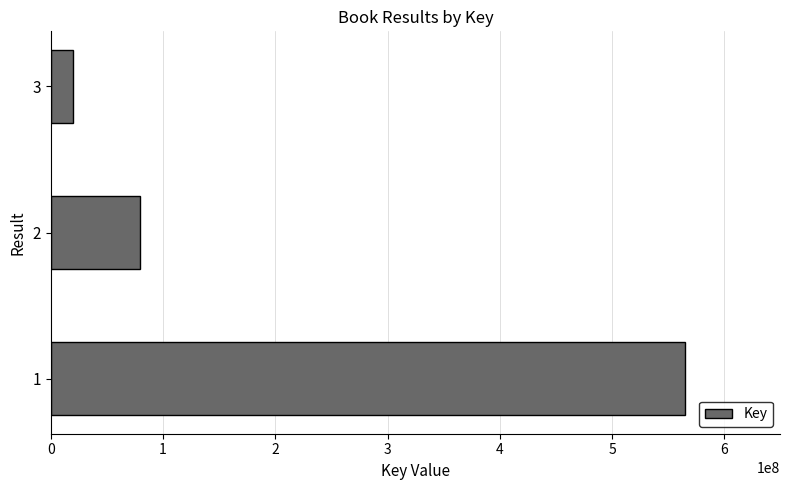

Reading bottom to top, transcribe all the data shown in this chart.

564893159	79471758	19742785